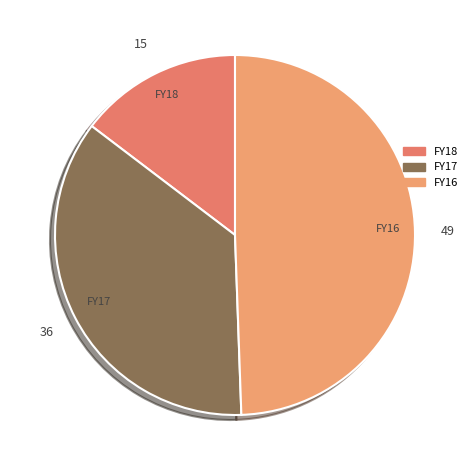

Does FY17 represent more than half of the total?

No